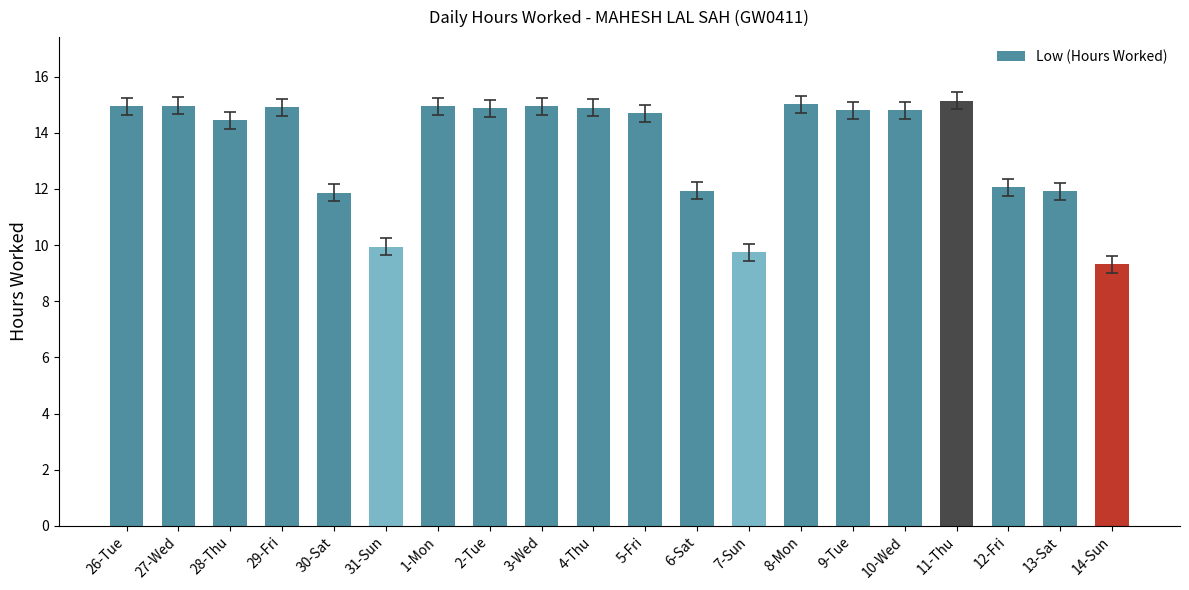

What is the value of the 4th bar from the left?

14.9